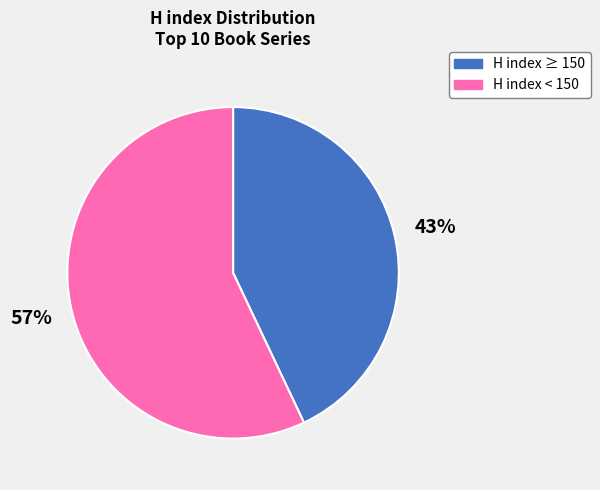

To the nearest percent, what is the average slice percentage?

50%